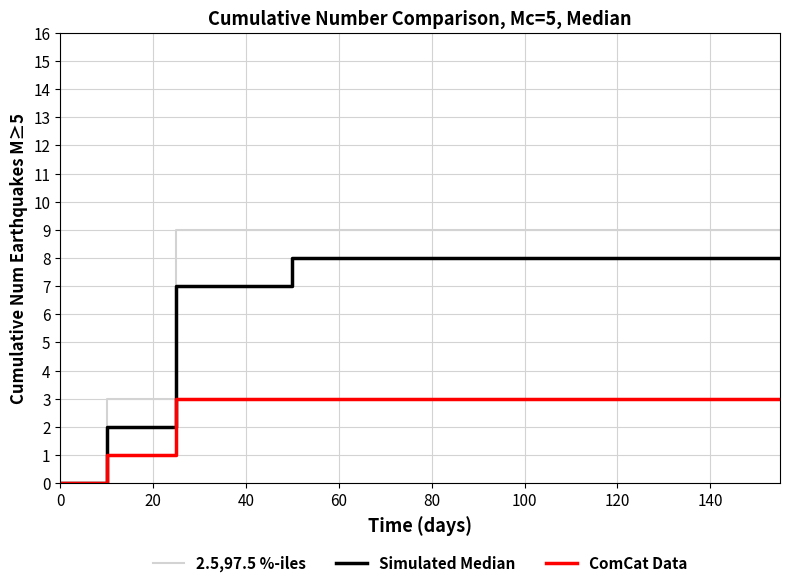

What is the sum of all Simulated Median values?

35